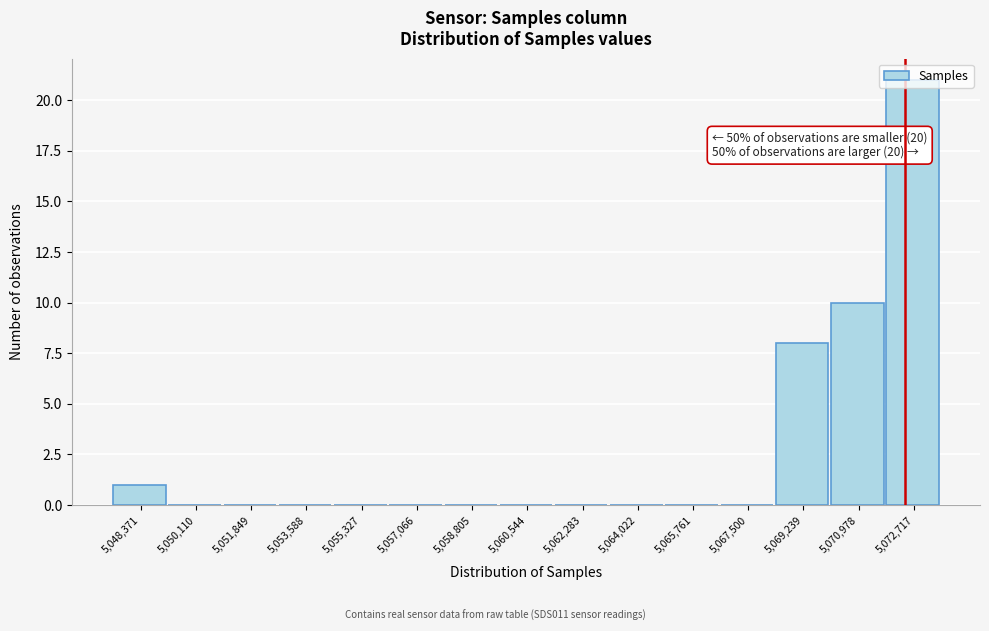

What is the sum of all values?

40